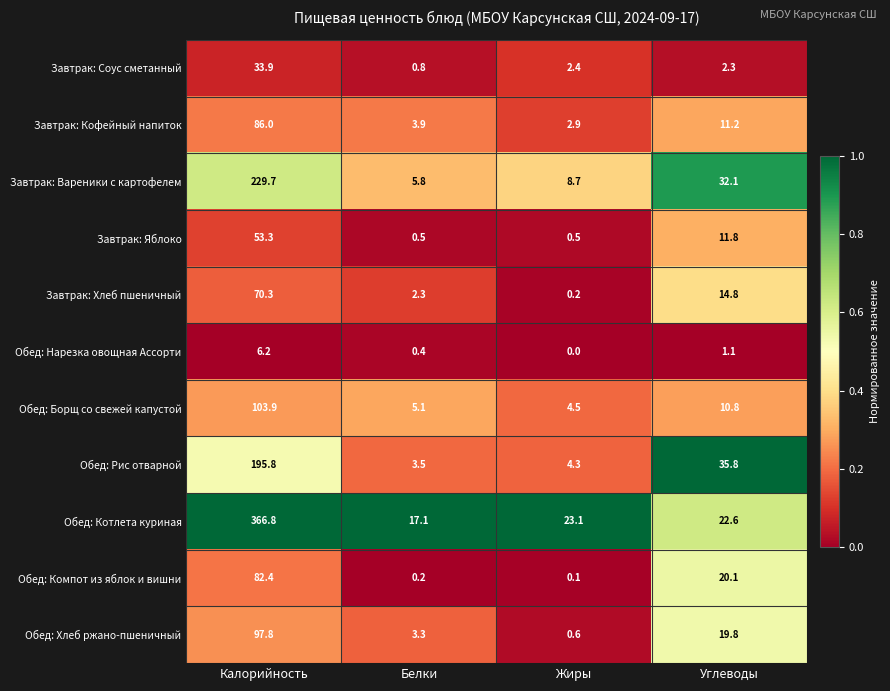

What is the sum of all Обед: Котлета куриная values?

429.6